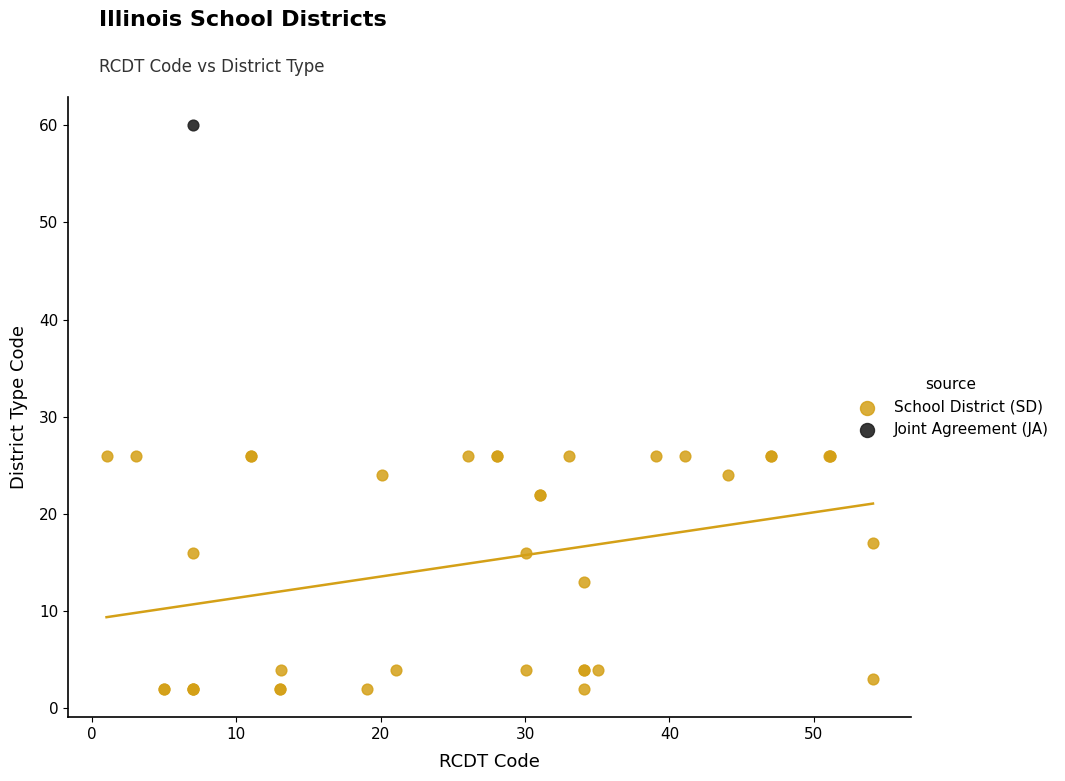

What are all the series names shown in the legend?

School District (SD), Joint Agreement (JA)